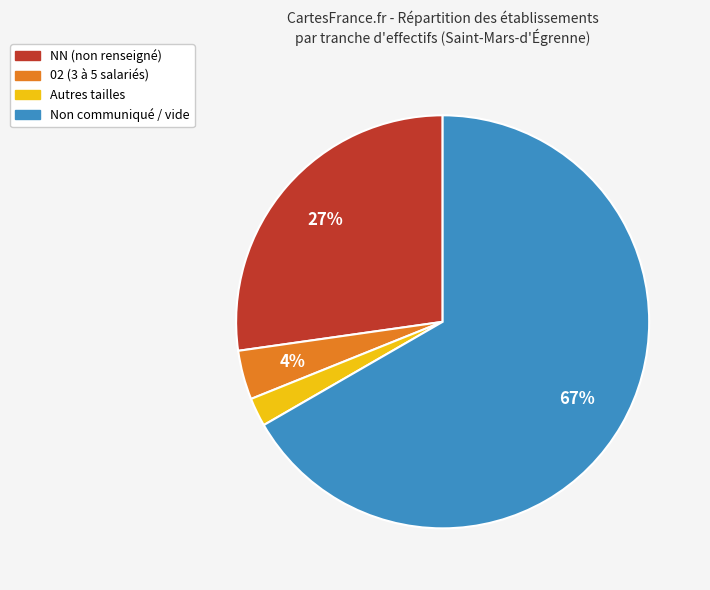

To the nearest percent, what is the average slice percentage?

25%